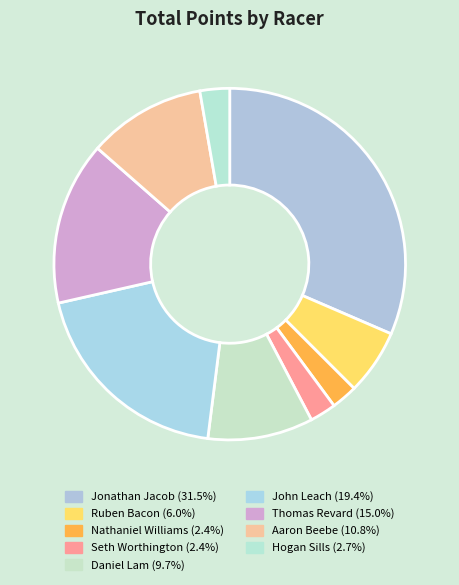

What is the ratio of the value at Seth Worthington to the value at John Leach?

0.1